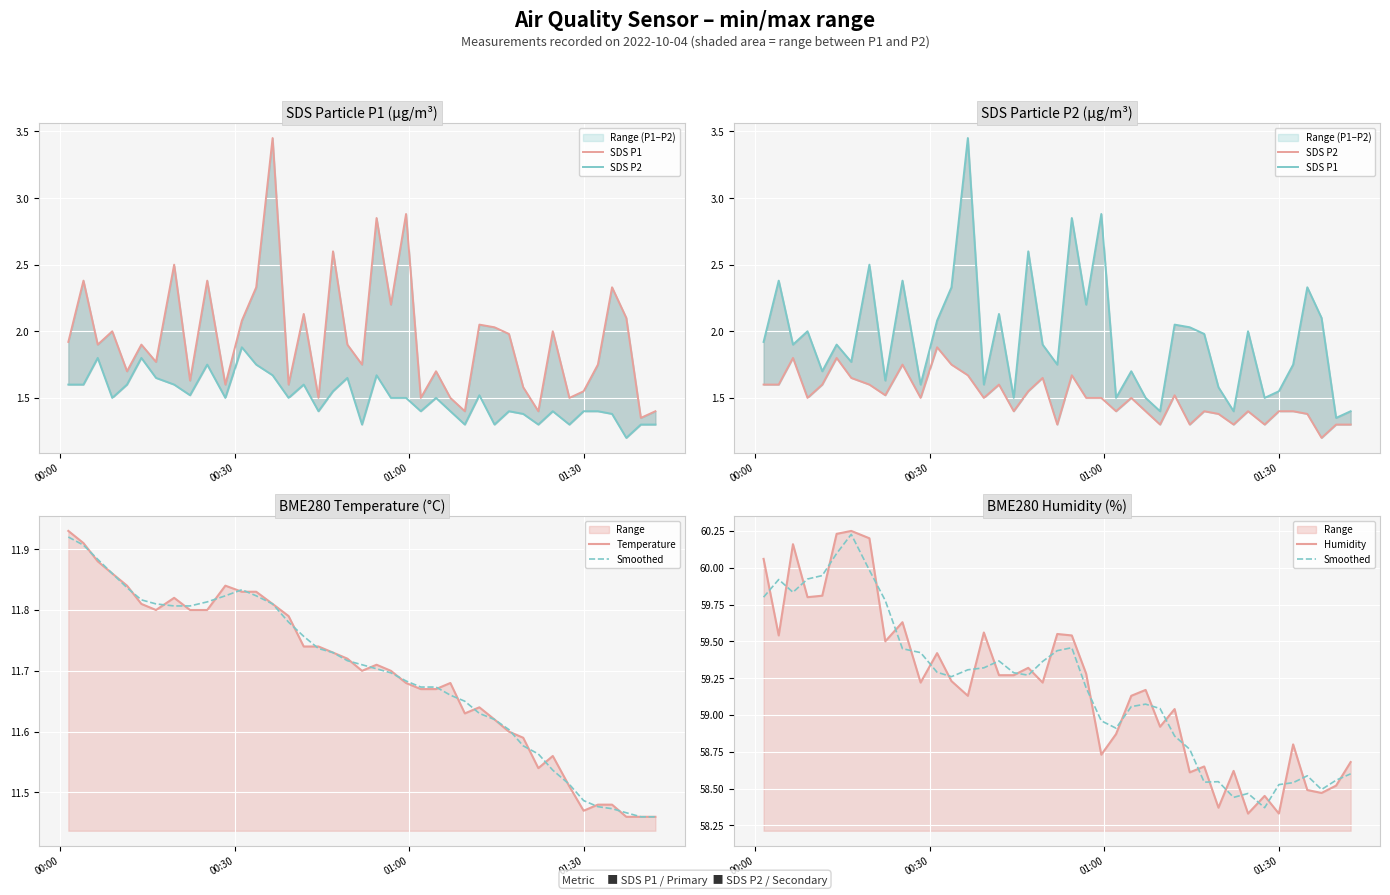

True or false: SDS P1 and Temperature intersect in this chart.

False